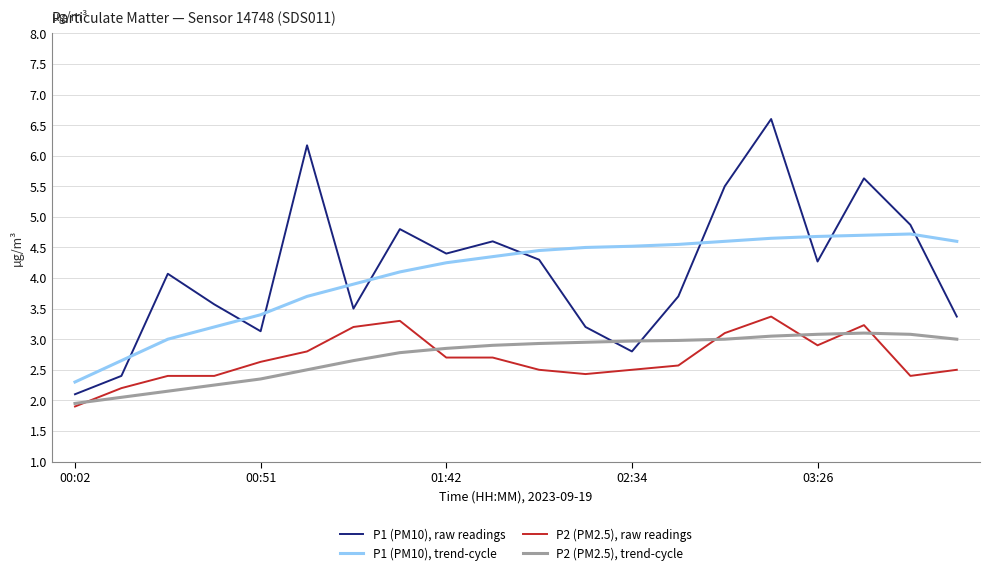

True or false: P2 (PM2.5), trend-cycle and P2 (PM2.5), raw readings cross at least once.

True